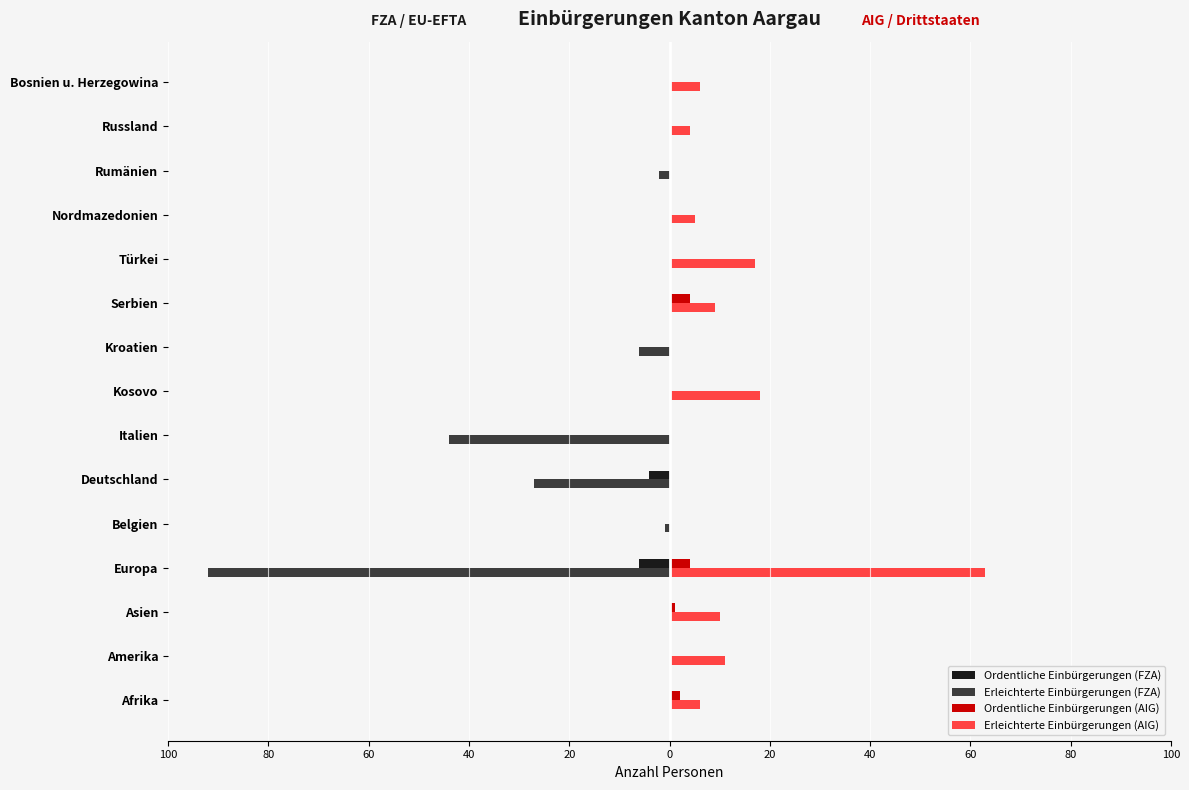

What is the smallest value displayed?

-92